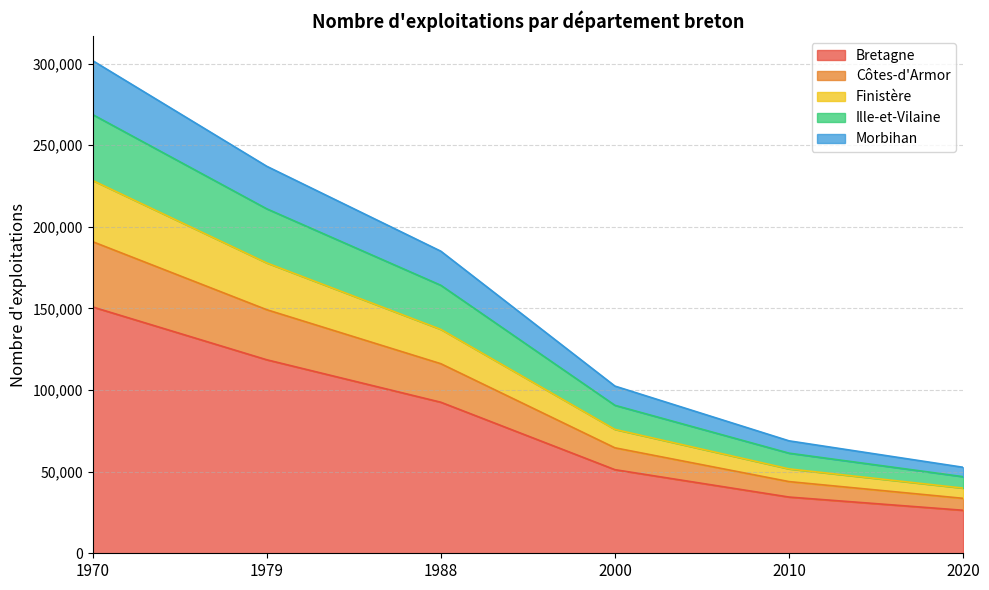

What is the total value across all series at 2000?

102438